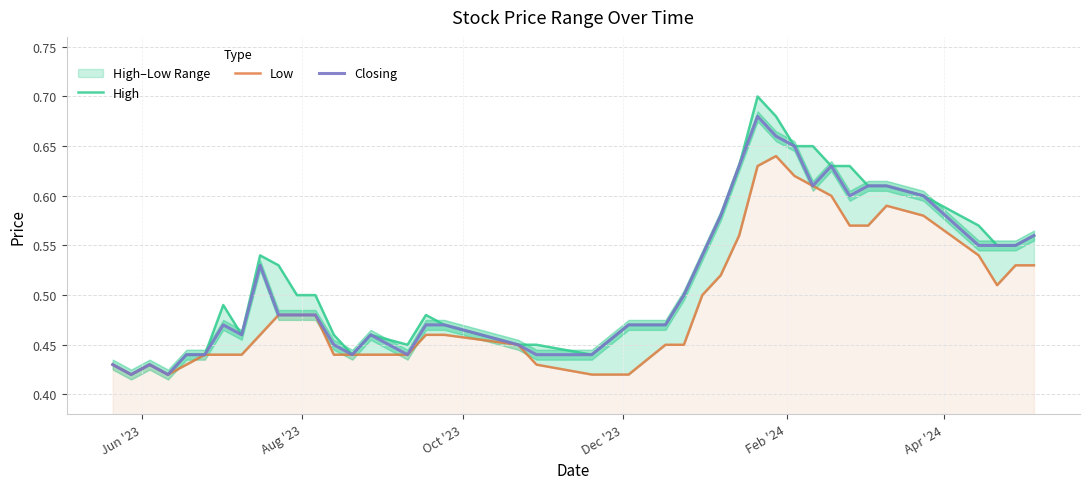

Does the chart have visible grid lines?

Yes